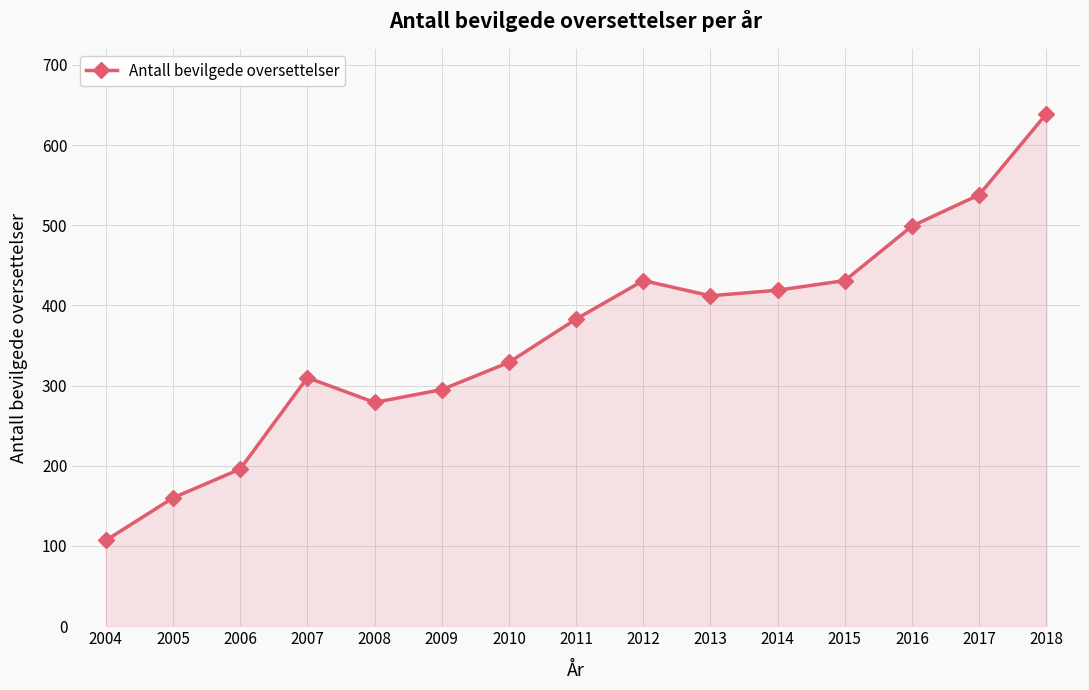

Between 2011 and 2010, which is larger?

2011